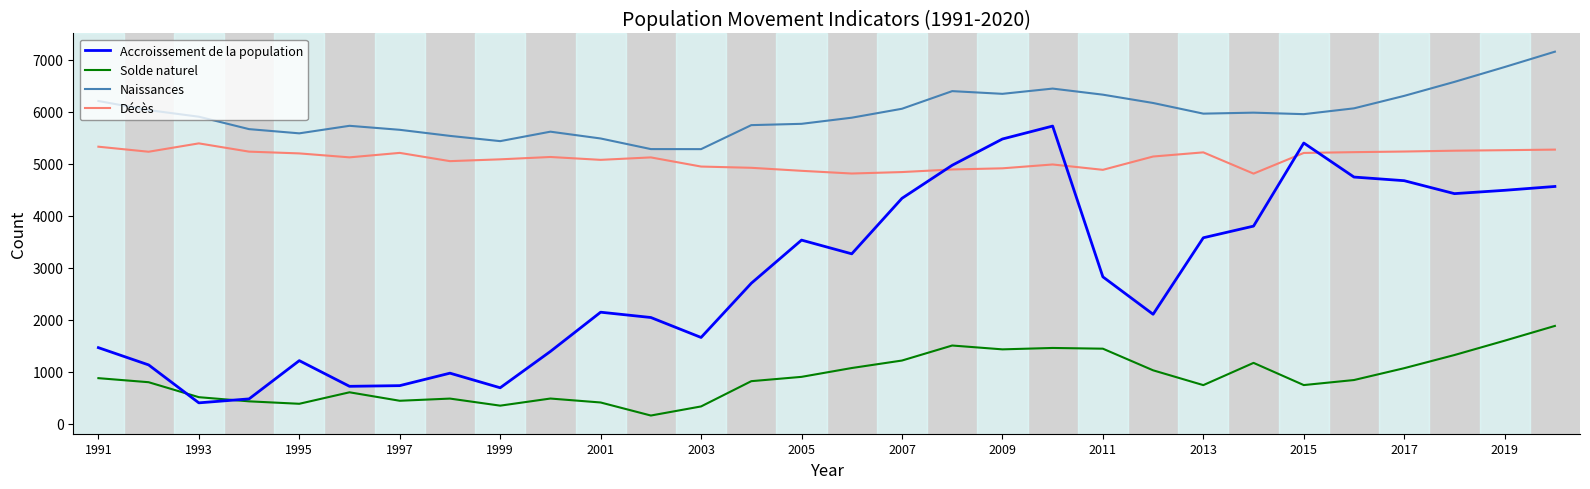

Which series has the largest range (max minus min)?

Accroissement de la population